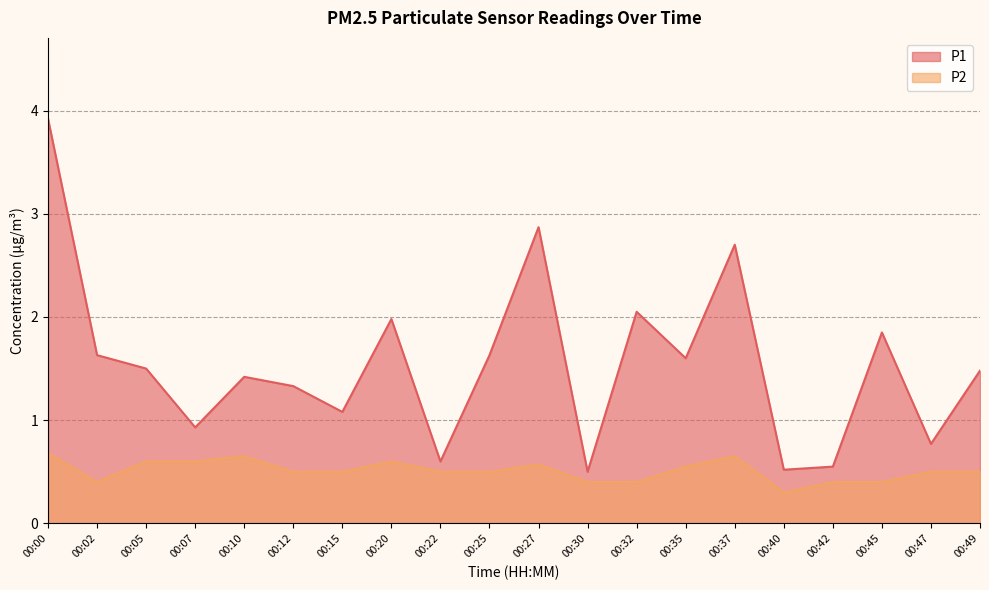

Is it true that P2 equals 0.4 at 00:42?

True